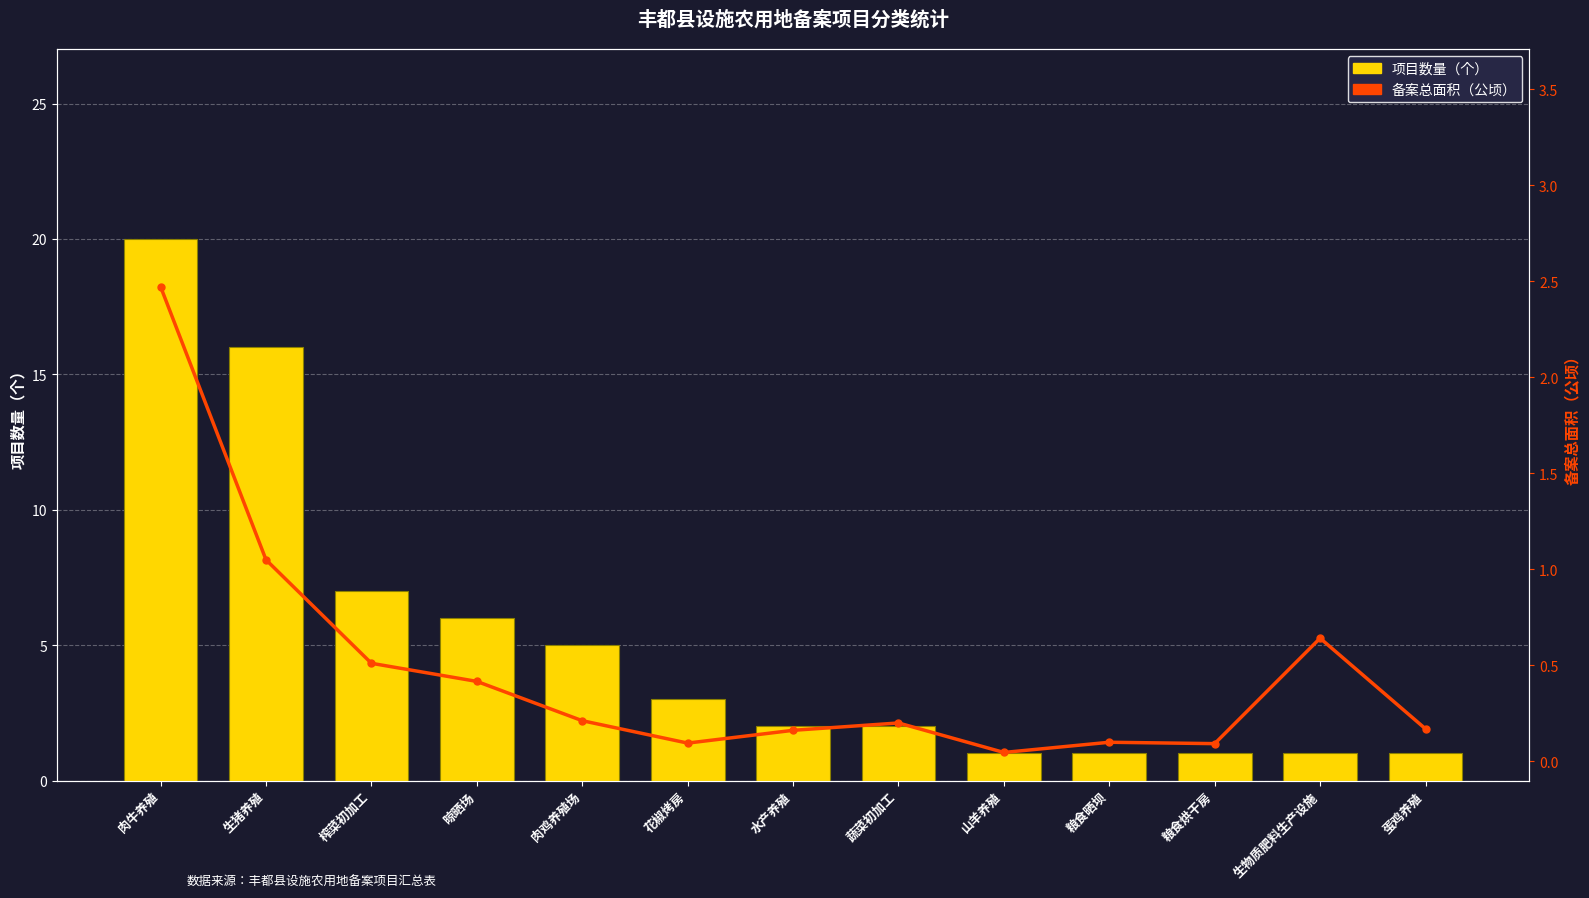

Reading left to right, list all the values displayed in this chart.

项目数量（个）: 肉牛养殖=20.0	生猪养殖=16.0	榨菜初加工=7.0	晾晒场=6.0	肉鸡养殖场=5.0	花椒烤房=3.0	水产养殖=2.0	蔬菜初加工=2.0	山羊养殖=1.0	粮食晒坝=1.0	粮食烘干房=1.0	生物质肥料生产设施=1.0	蛋鸡养殖=1.0
备案总面积（公顷）: 肉牛养殖=2.5	生猪养殖=1.0	榨菜初加工=0.5	晾晒场=0.4	肉鸡养殖场=0.2	花椒烤房=0.1	水产养殖=0.2	蔬菜初加工=0.2	山羊养殖=0.0	粮食晒坝=0.1	粮食烘干房=0.1	生物质肥料生产设施=0.6	蛋鸡养殖=0.2